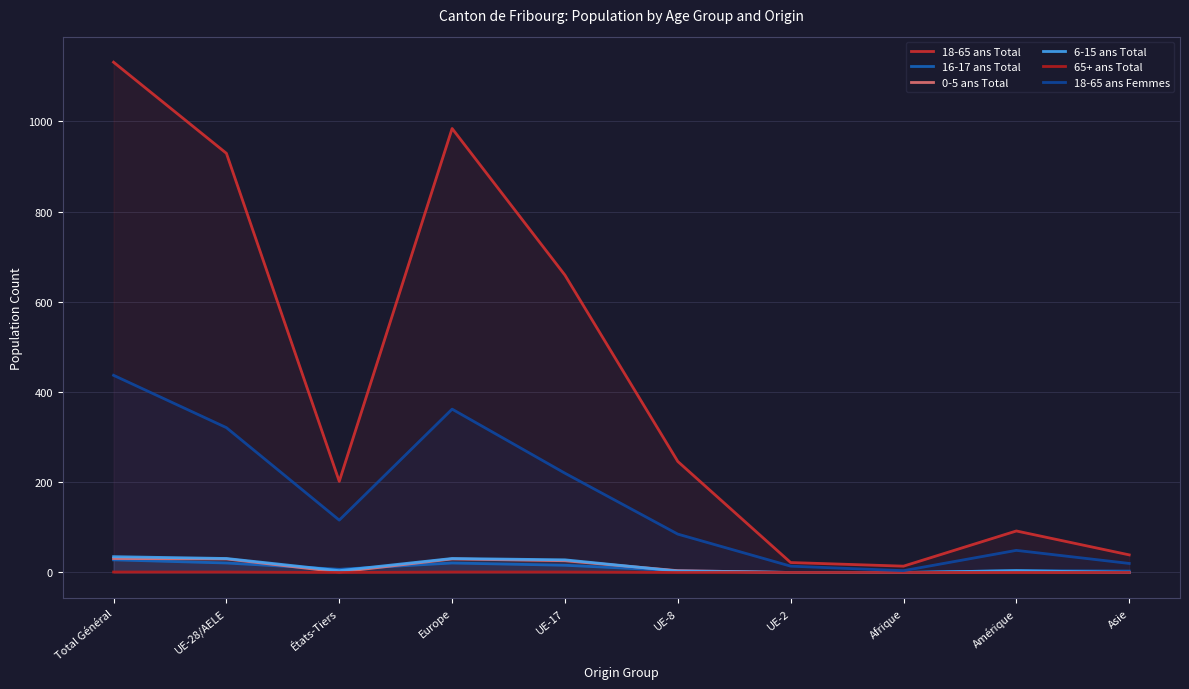

At which label does 65+ ans Total reach its minimum?

États-Tiers